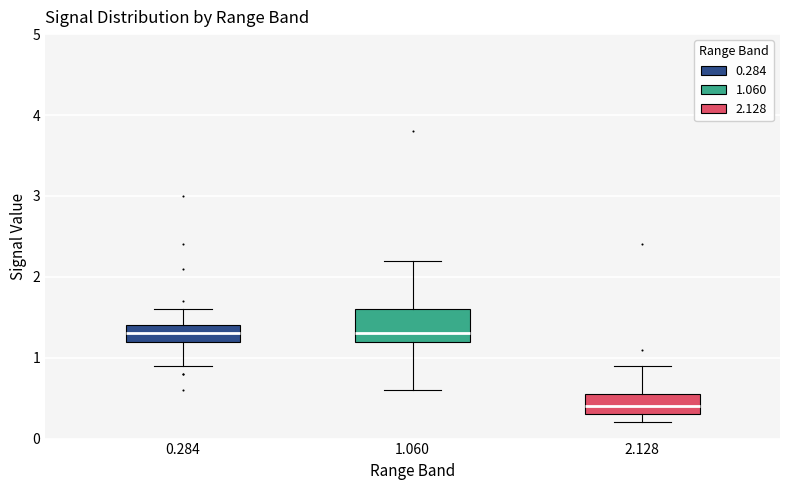

Reading left to right, read every box against the y-axis: the position of its median line, the range the box covers, and the ends of its whiskers. The values are not printed on the chart, so give them approximately, as read against the axis.

0.284: median 1.3, box 1.2 to 1.4, whiskers 0.9 to 1.6
1.060: median 1.3, box 1.2 to 1.6, whiskers 0.6 to 2.2
2.128: median 0.4, box 0.3 to 0.6, whiskers 0.2 to 0.9